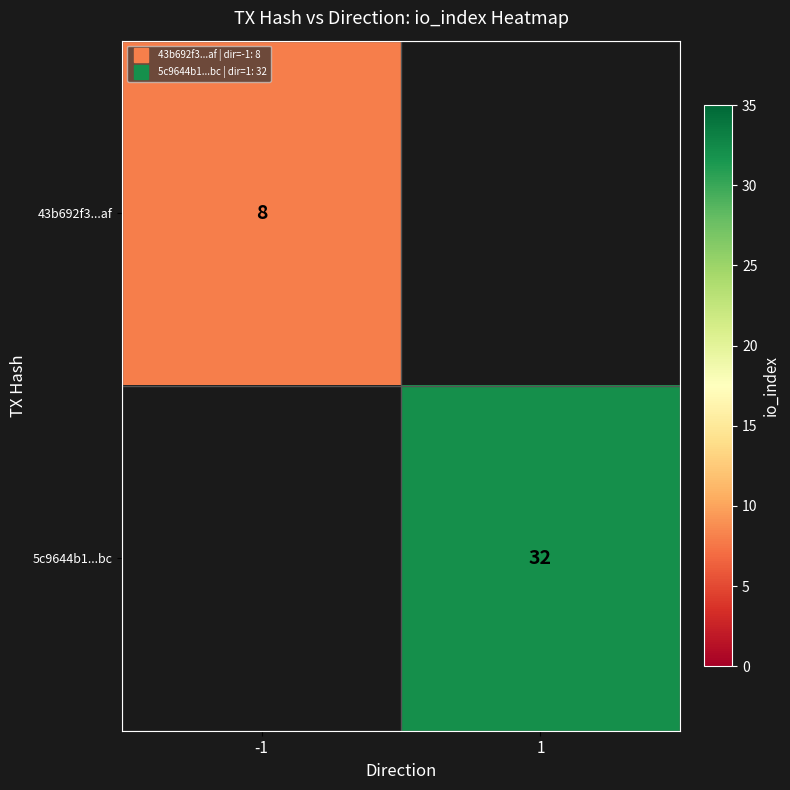

Is the value of 5c9644b1...bc at -1 greater than the value of 43b692f3...af at -1?

No